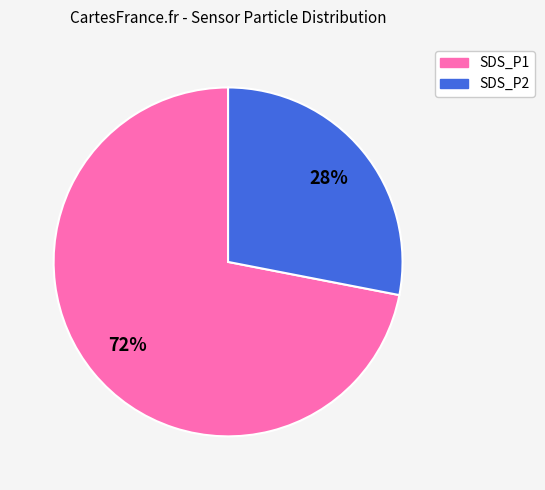

Do SDS_P2 and SDS_P1 together represent more than half of the pie?

Yes